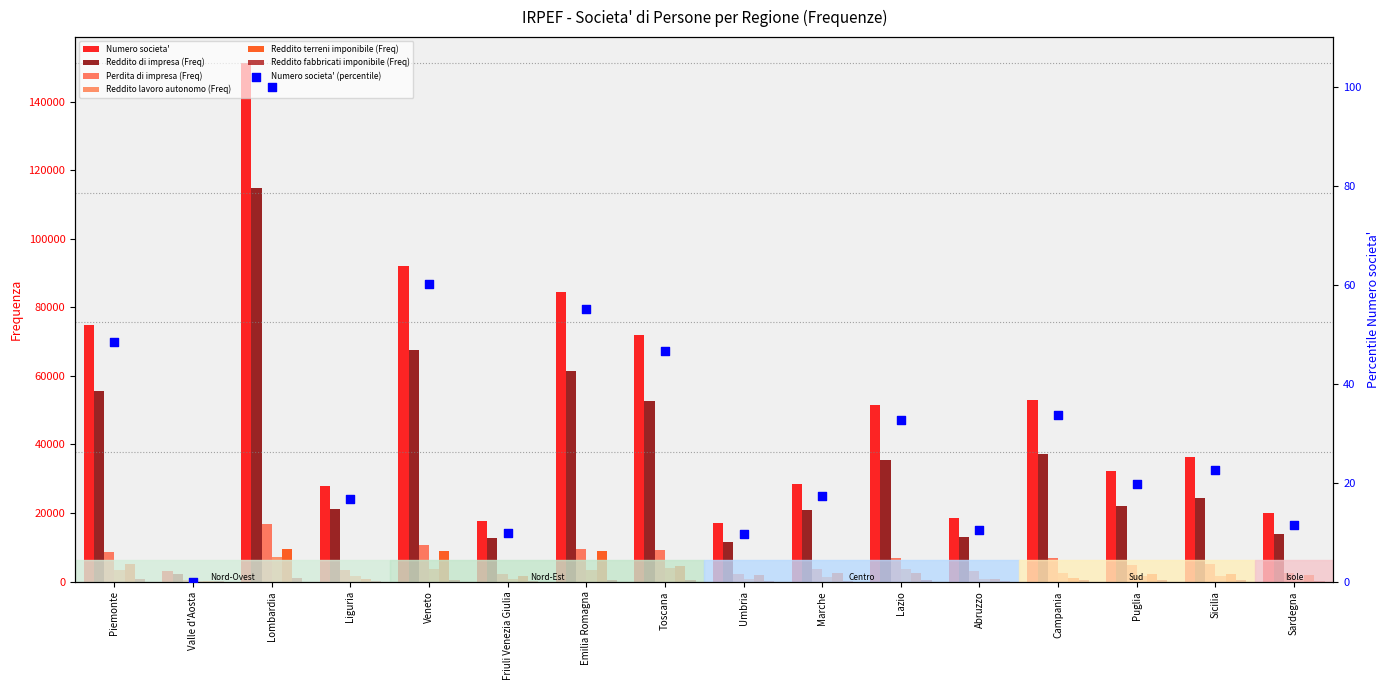

Which series has the widest spread of Y values?

Numero societa'